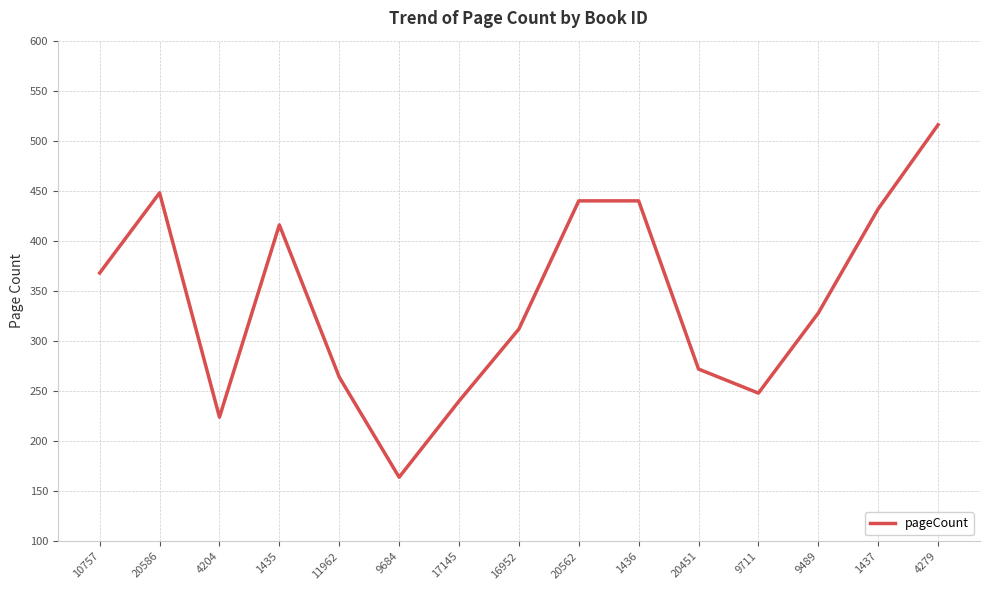

Reading left to right, what are all the values shown in this chart?

10757=368	20586=448	4204=224	1435=416	11962=264	9684=164	17145=240	16952=312	20562=440	1436=440	20451=272	9711=248	9489=328	1437=432	4279=516